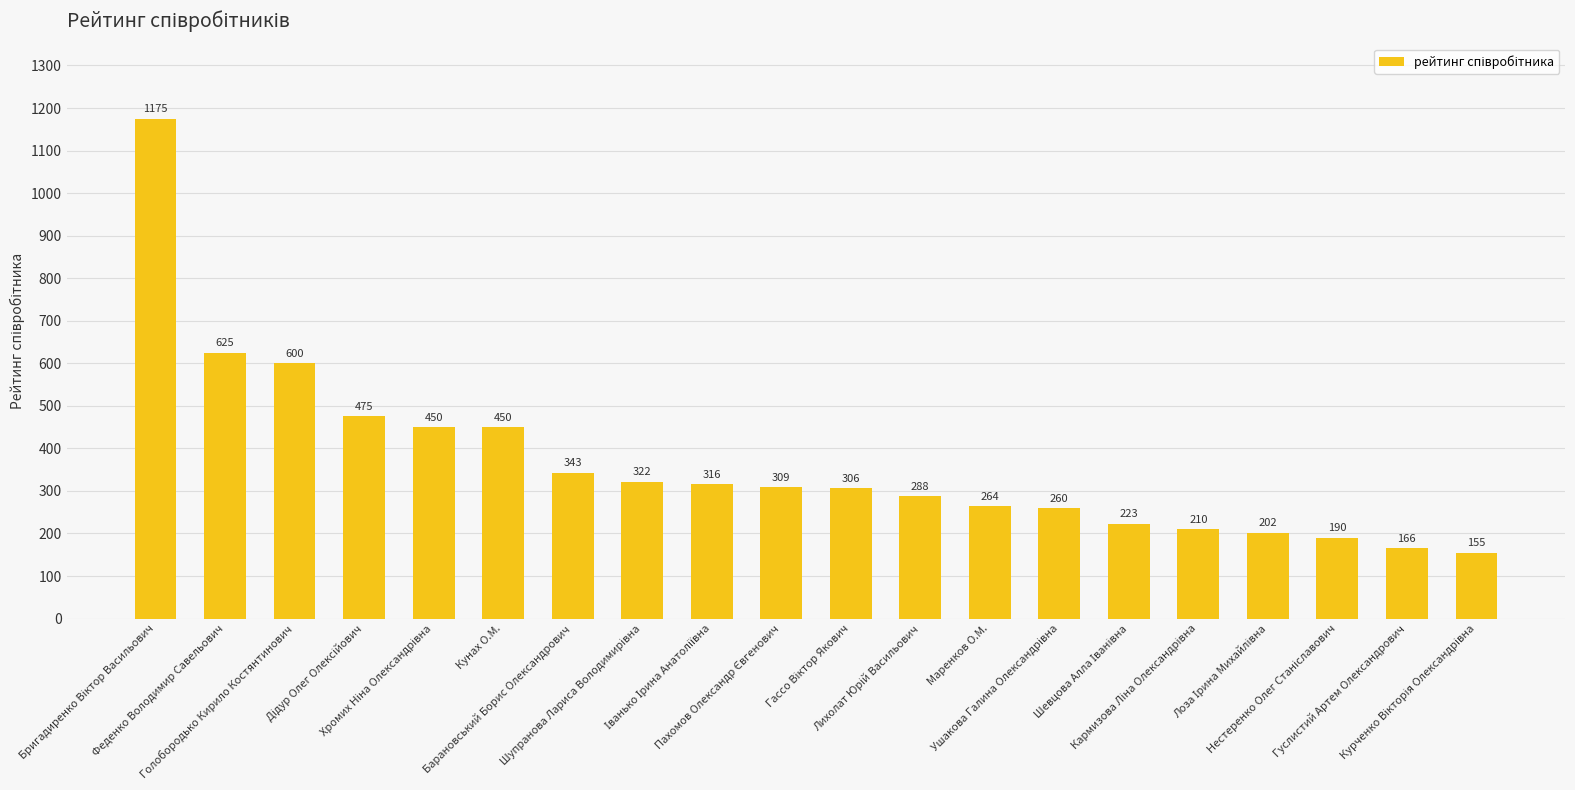

What is the average value?

366